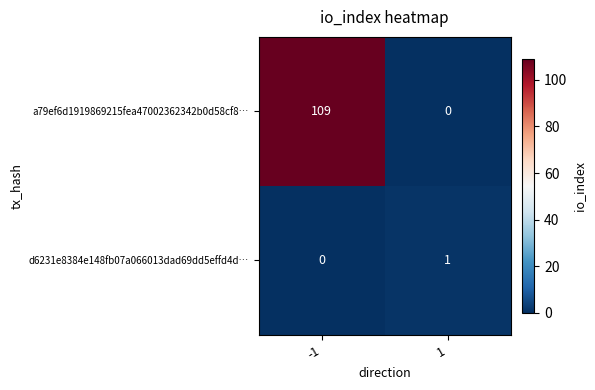

Rank the series at -1 from highest to lowest value.

a79ef6d1919869215fea47002362342b0d58cf8…, d6231e8384e148fb07a066013dad69dd5effd4d…